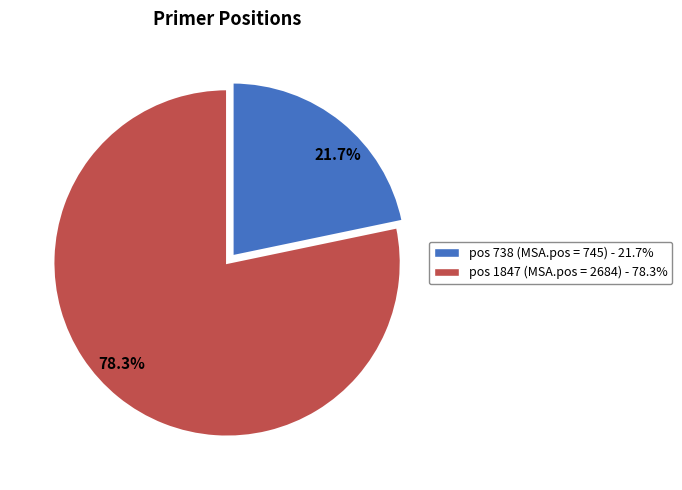

Rank the categories by value from lowest to highest.

738, 1847